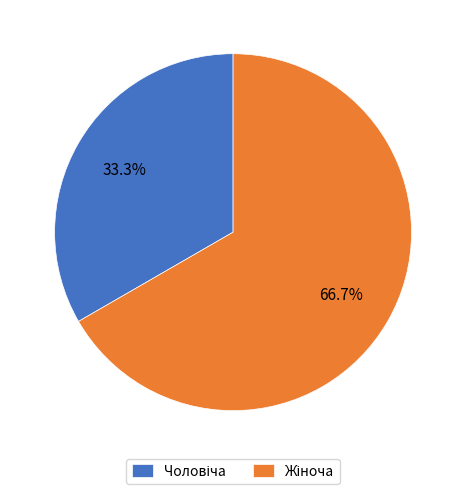

Is there a majority slice in this chart?

Yes